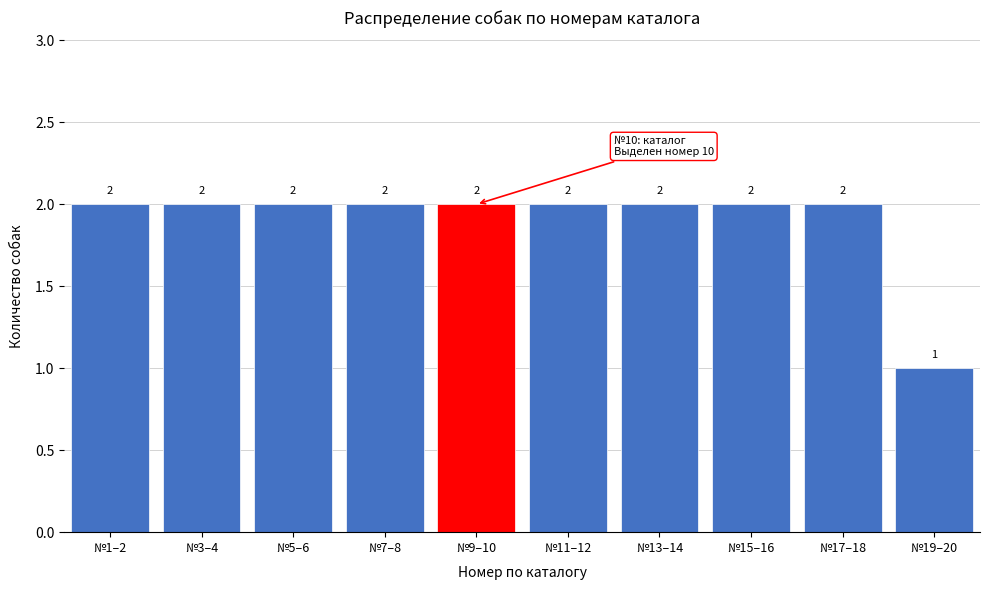

Reading left to right, transcribe all the data shown in this chart.

№1–2=2	№3–4=2	№5–6=2	№7–8=2	№9–10=2	№11–12=2	№13–14=2	№15–16=2	№17–18=2	№19–20=1